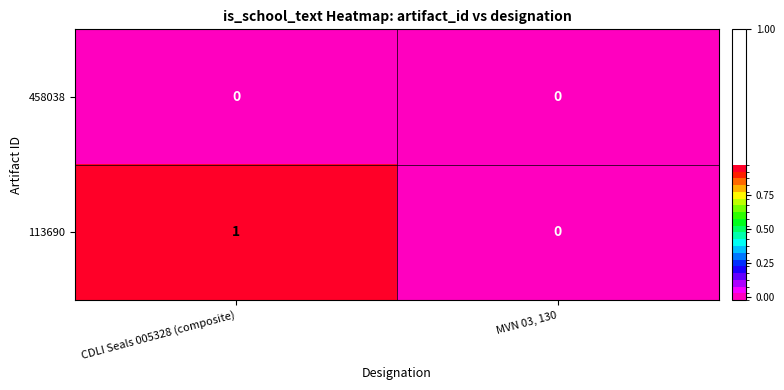

How many series are shown in this chart?

2